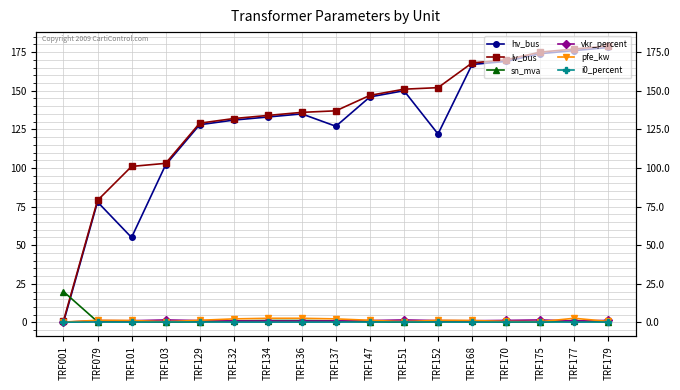

Reading left to right, list all the values displayed in this chart.

hv_bus: 0.0	78.0	55.0	102.0	128.0	131.0	133.0	135.0	127.0	146.0	150.0	122.0	167.0	169.0	174.0	176.0	178.0
lv_bus: 1.0	79.0	101.0	103.0	129.0	132.0	134.0	136.0	137.0	147.0	151.0	152.0	168.0	170.0	175.0	177.0	179.0
sn_mva: 20.0	0.5	0.6	0.2	0.5	1.0	1.2	1.2	1.0	0.5	0.2	0.5	0.6	0.2	0.2	1.2	0.2
vkr_percent: 0.1	1.2	1.1	1.6	1.2	1.0	0.9	0.9	1.0	1.2	1.6	1.2	1.1	1.3	1.6	0.9	1.3
pfe_kw: 0.3	1.4	1.3	0.5	1.4	2.3	2.7	2.7	2.3	1.4	0.5	1.4	1.3	0.7	0.5	2.7	0.7
i0_percent: 0.2	0.3	0.2	0.3	0.3	0.2	0.2	0.2	0.2	0.3	0.3	0.3	0.2	0.3	0.3	0.2	0.3